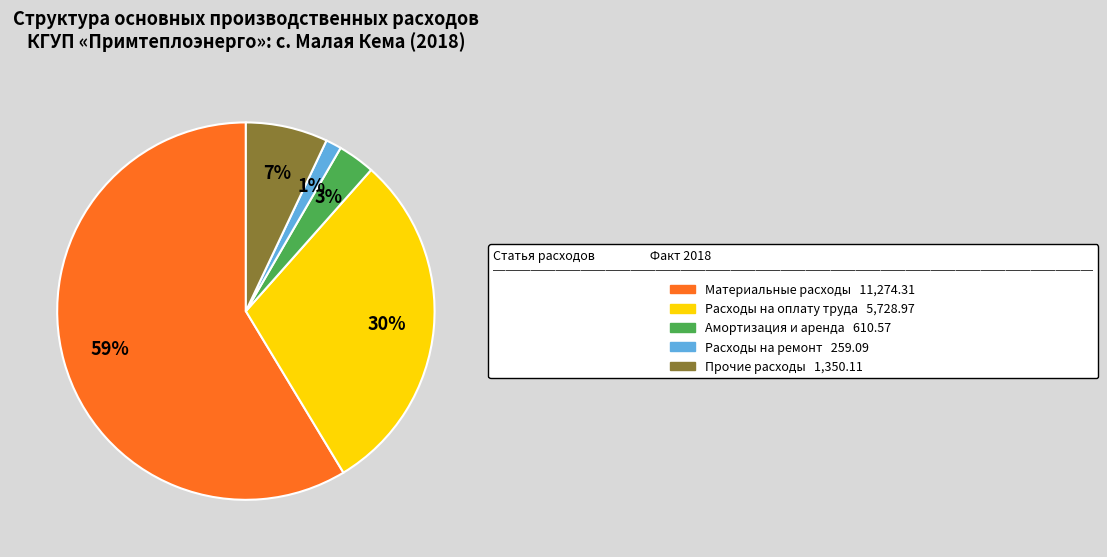

To the nearest percent, what is the average slice percentage?

20%